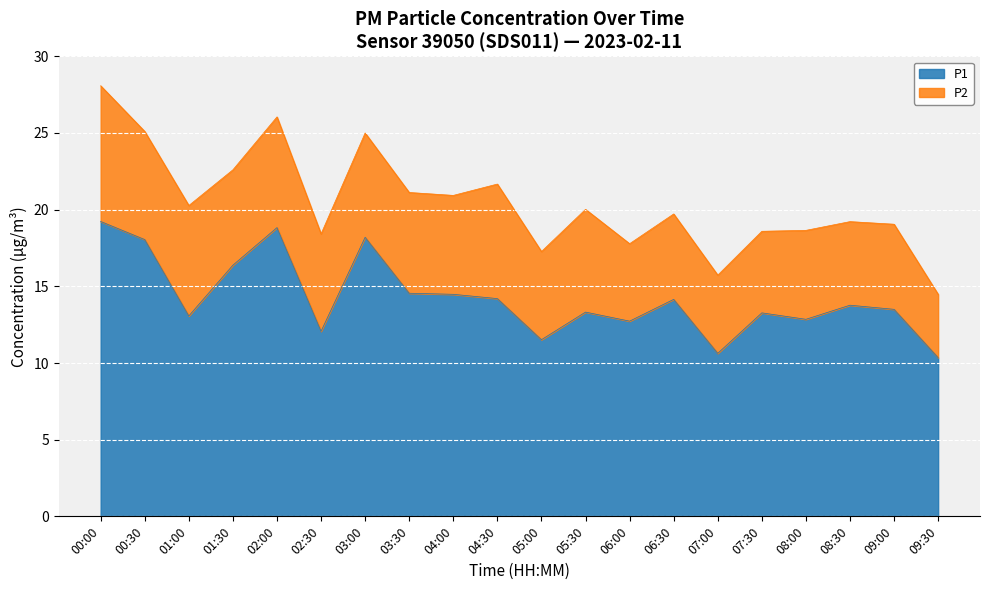

List the labels in order of value, largest first.

00:00, 02:00, 03:00, 00:30, 01:30, 03:30, 04:00, 04:30, 06:30, 08:30, 09:00, 05:30, 07:30, 01:00, 08:00, 06:00, 02:30, 05:00, 07:00, 09:30